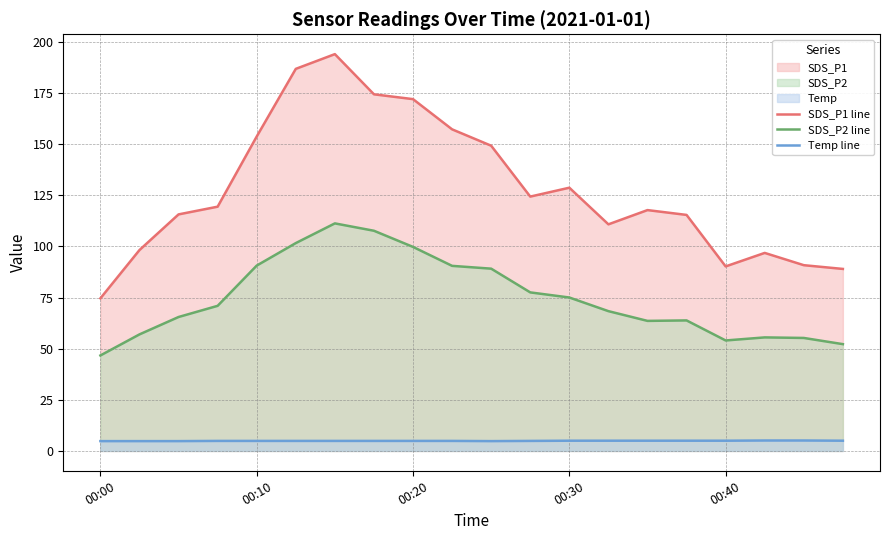

What is the difference between the maximum and second lowest values in the Temp line series?

0.3